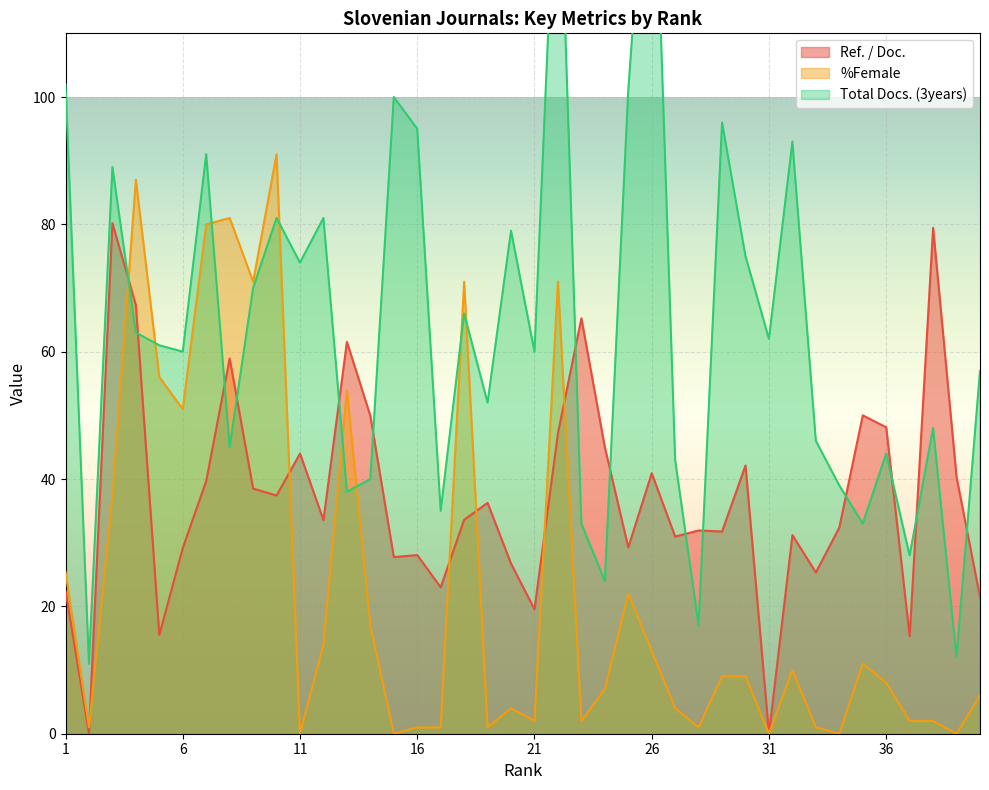

Does the chart display data point markers on the line(s)?

No